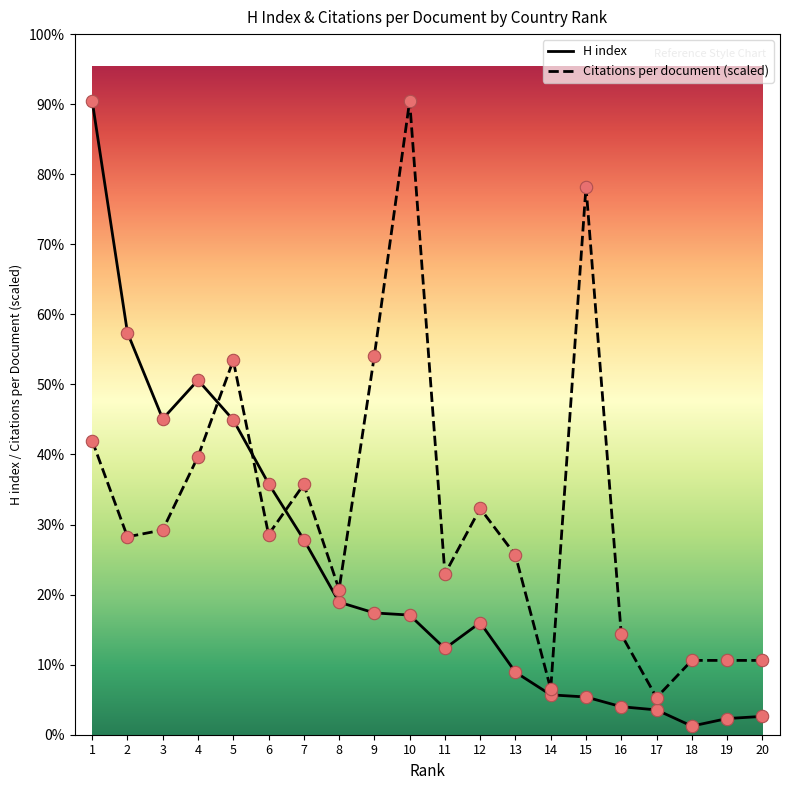

At which category is the sum across all series the highest?

1